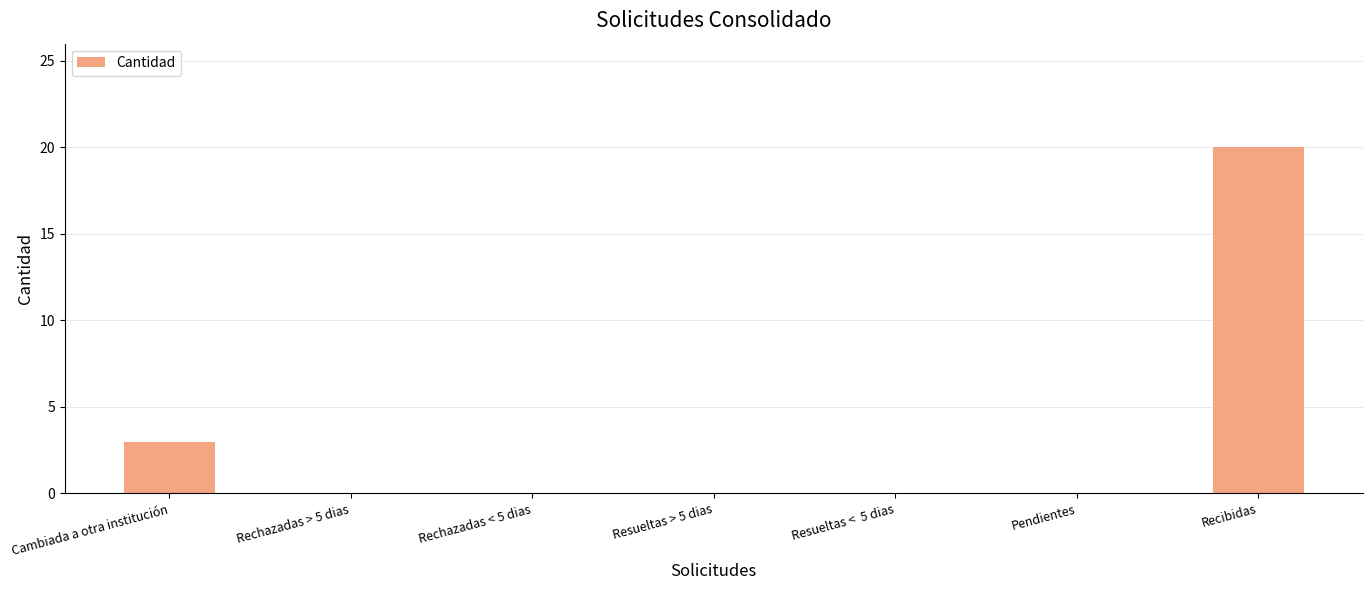

True or false: the data shows 0 at Rechazadas > 5 dias.

True